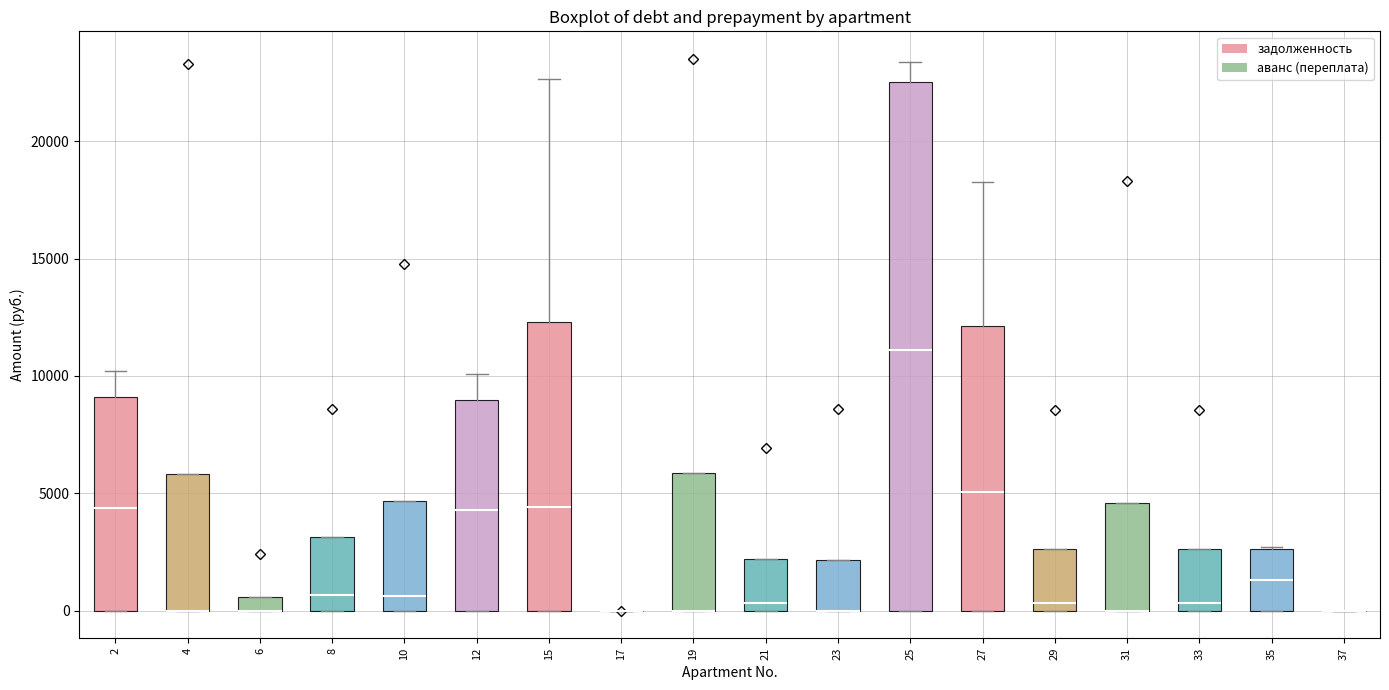

Comparing the boxes themselves (not the whiskers), which one is the tallest?

25